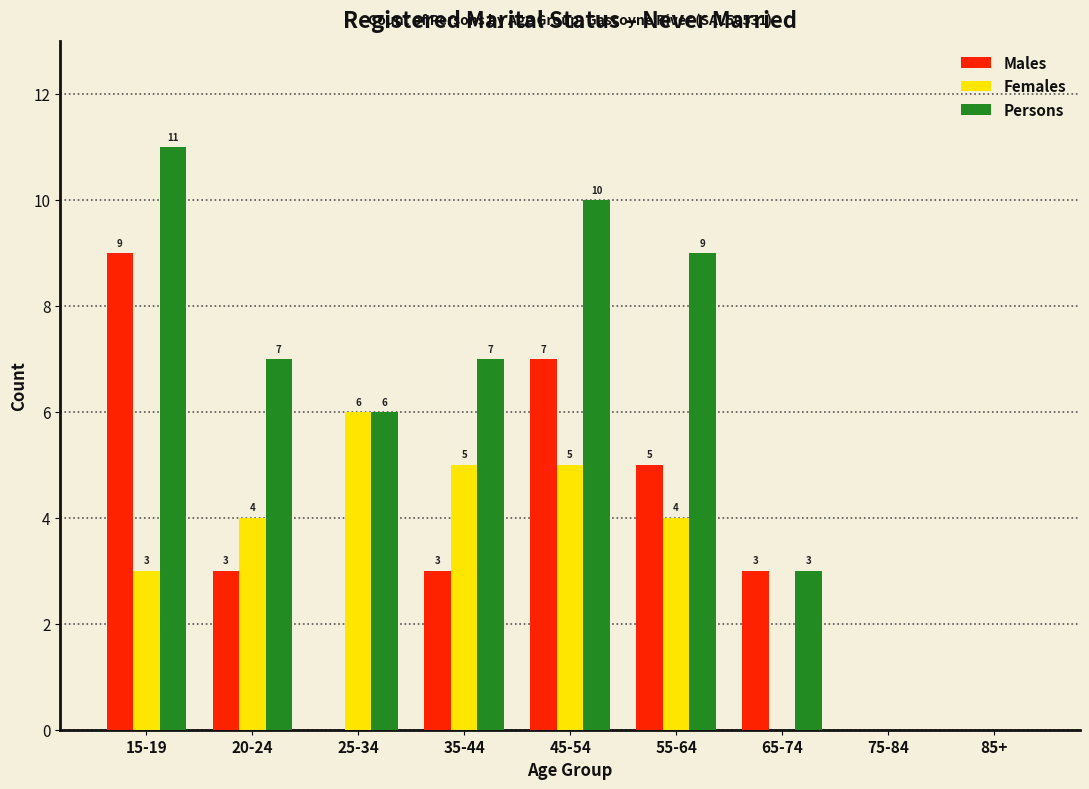

Reading right to left, what are all the values shown in this chart?

Males: 85+=0	75-84=0	65-74=3	55-64=5	45-54=7	35-44=3	25-34=0	20-24=3	15-19=9
Females: 85+=0	75-84=0	65-74=0	55-64=4	45-54=5	35-44=5	25-34=6	20-24=4	15-19=3
Persons: 85+=0	75-84=0	65-74=3	55-64=9	45-54=10	35-44=7	25-34=6	20-24=7	15-19=11